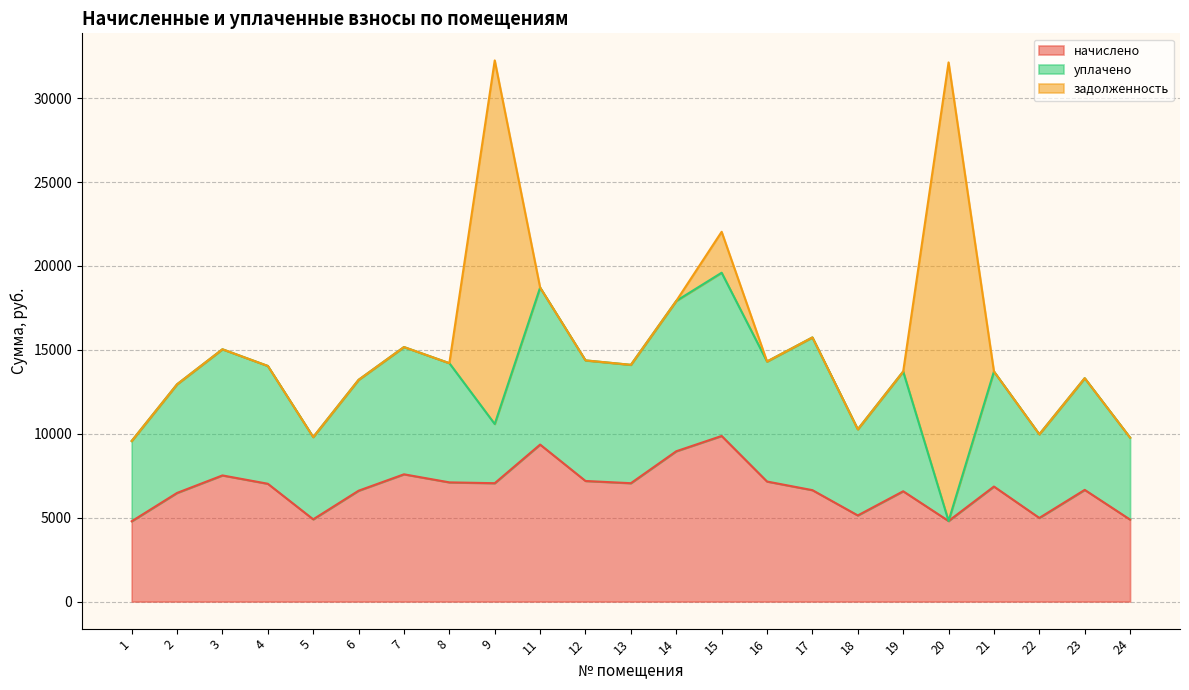

List the series in order of their peak value, lowest first.

уплачено, начислено, задолженность